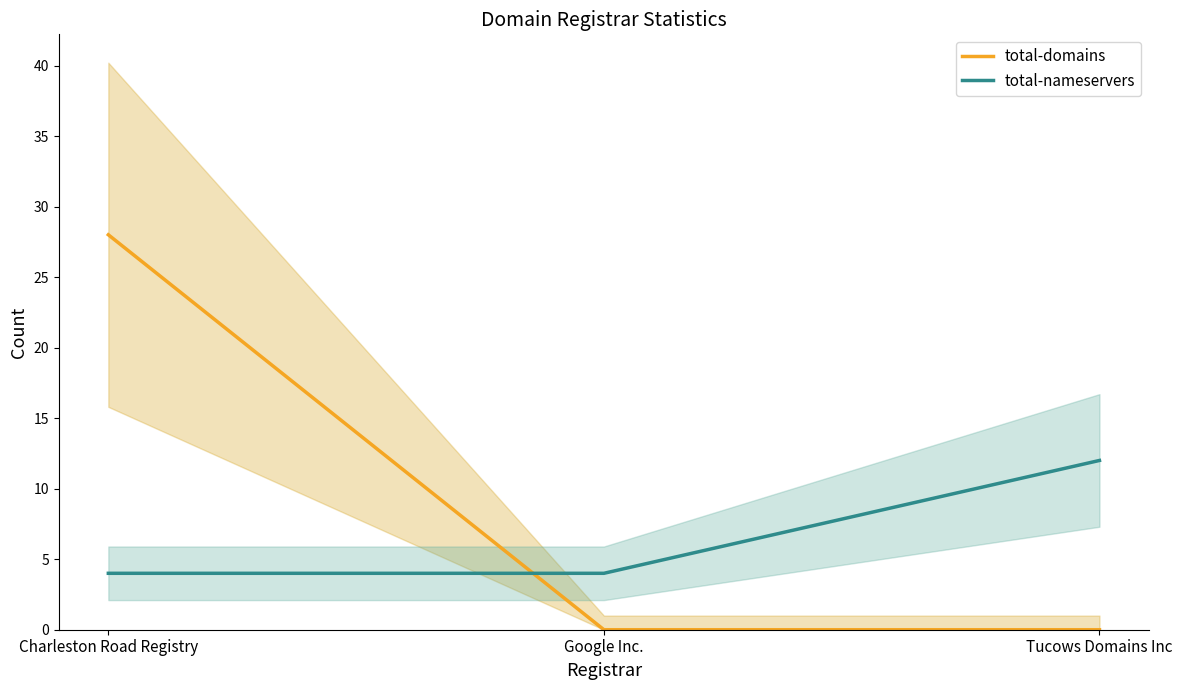

The value of total-domains at Tucows Domains Inc is 0. True or false?

True